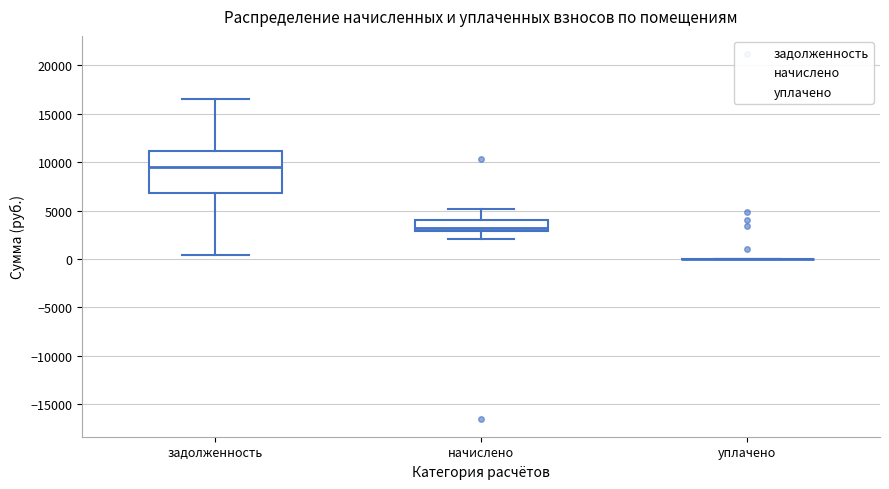

Reading left to right, transcribe this box plot: for each box, give where its median line is, the range the box spans, and where its two whiskers end, as read against the y-axis. The values are not printed on the chart, so give them approximately, as read against the axis.

задолженность: median 9500, box 7000 to 11000, whiskers 500 to 16500
начислено: median 3000 (just above the box's lower edge), box 3000 to 4000, whiskers 2000 to 5000
уплачено: box collapsed to a line at 0, whiskers 0 to 0